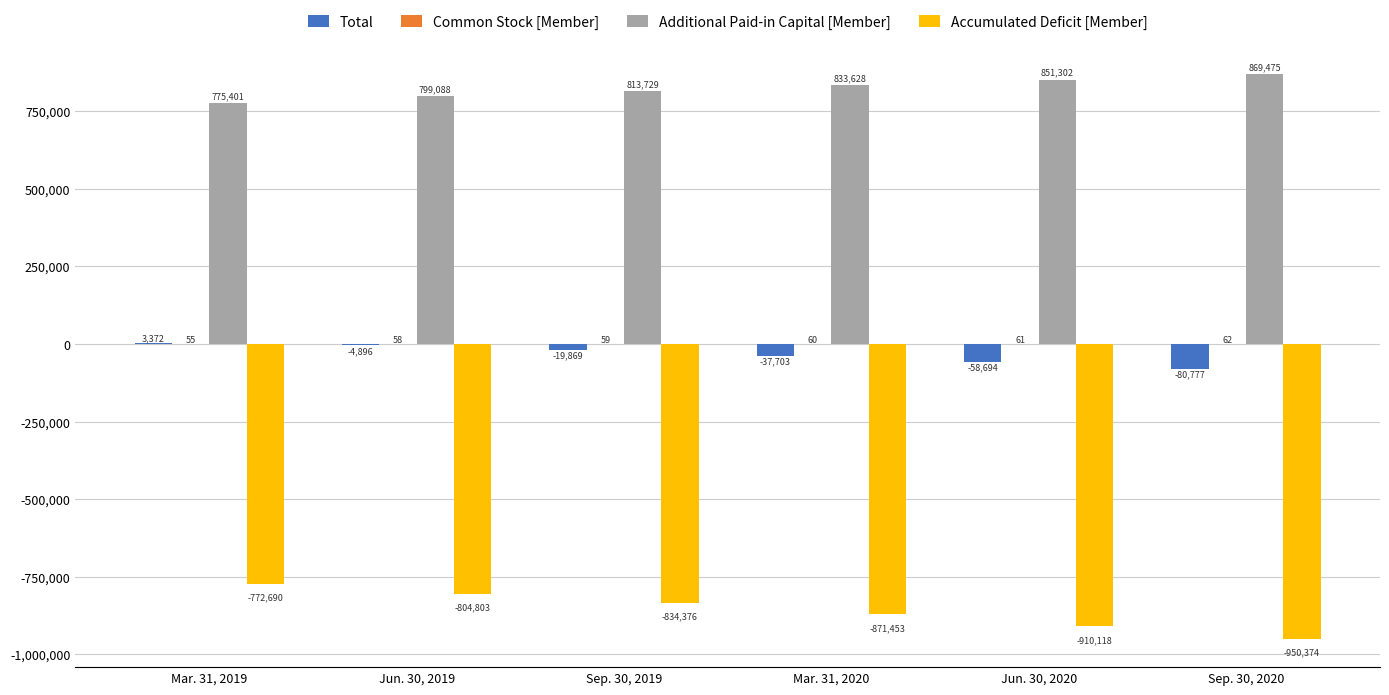

At which label does Accumulated Deficit [Member] reach its peak?

Mar. 31, 2019